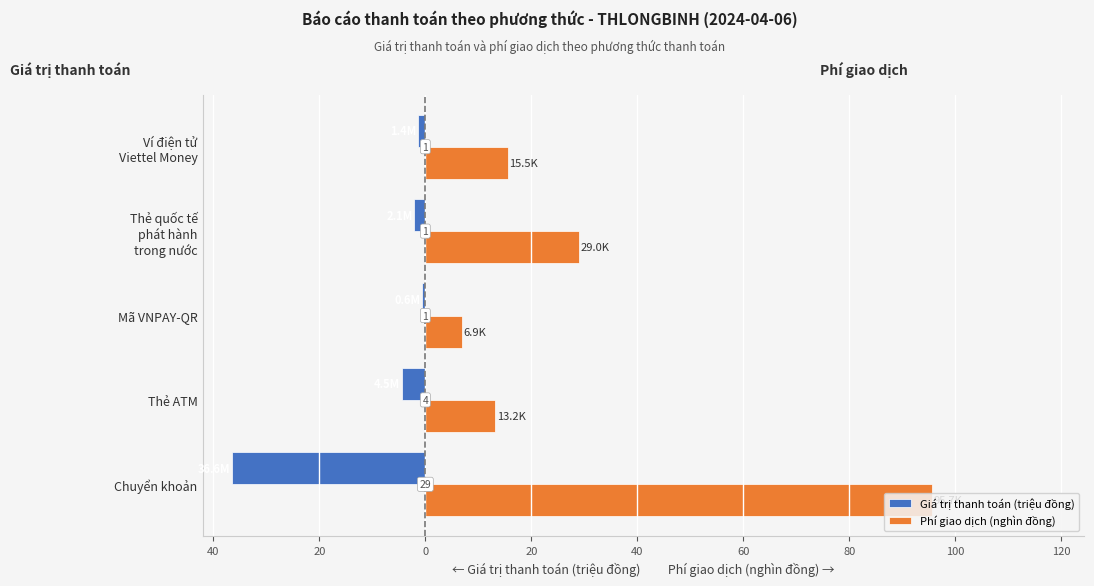

What are all the series names shown in the legend?

Giá trị thanh toán (triệu đồng), Phí giao dịch (nghìn đồng)